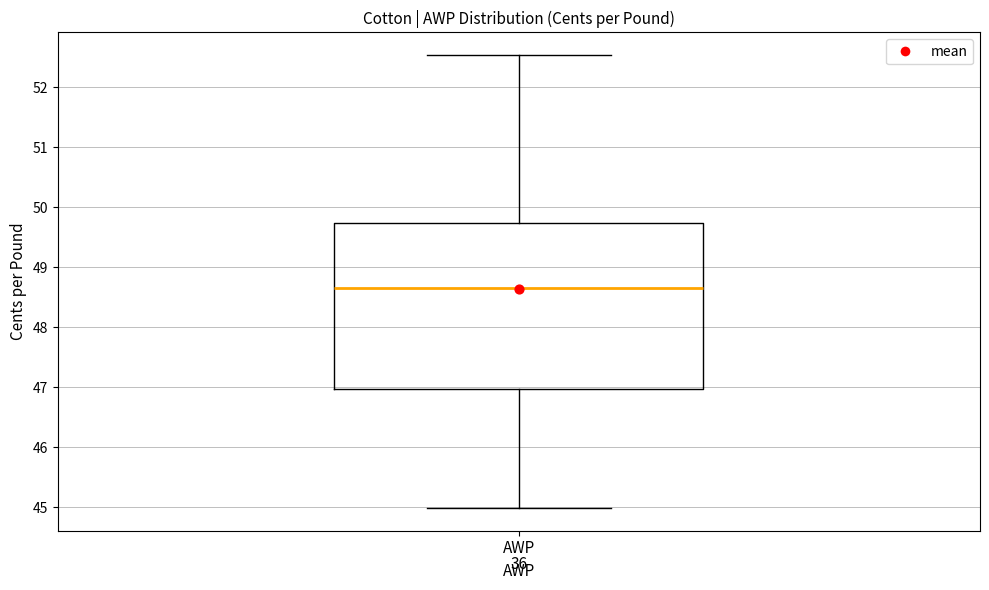

Where is the lower edge of the box for AWP on the y-axis? The values are not printed on the chart, so give them approximately, as read against the axis.

47.0